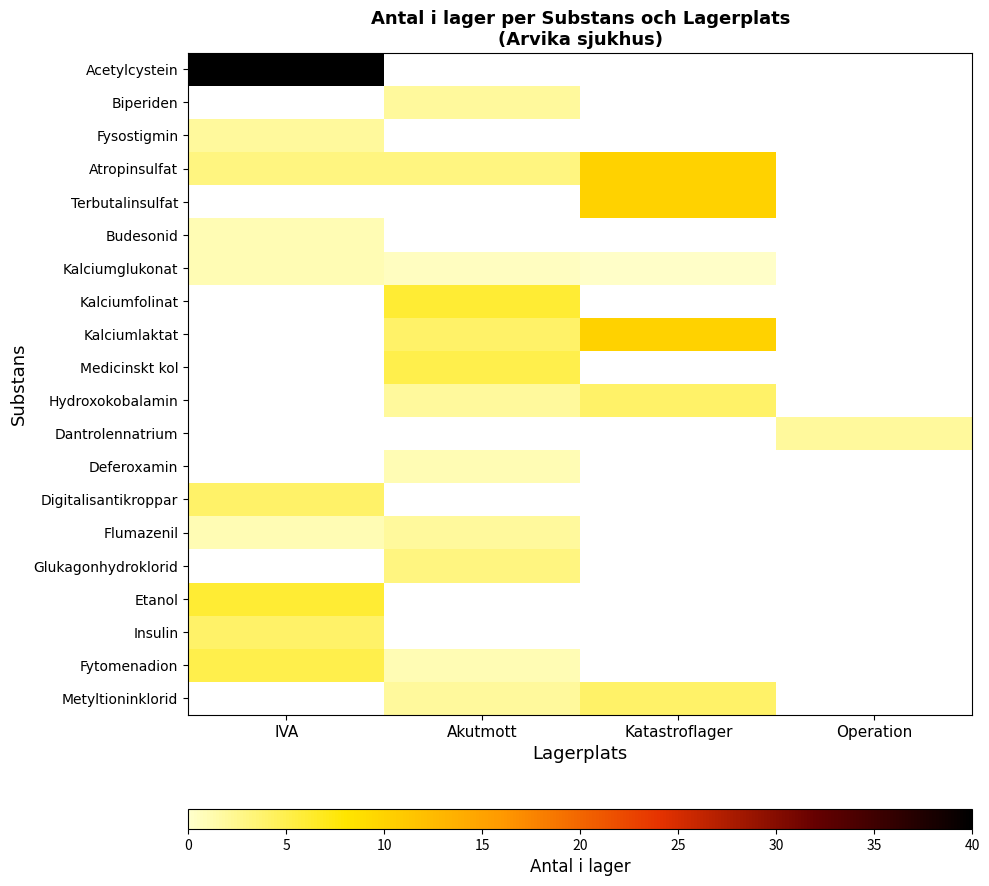

How many values in Kalciumlaktat are above zero?

2